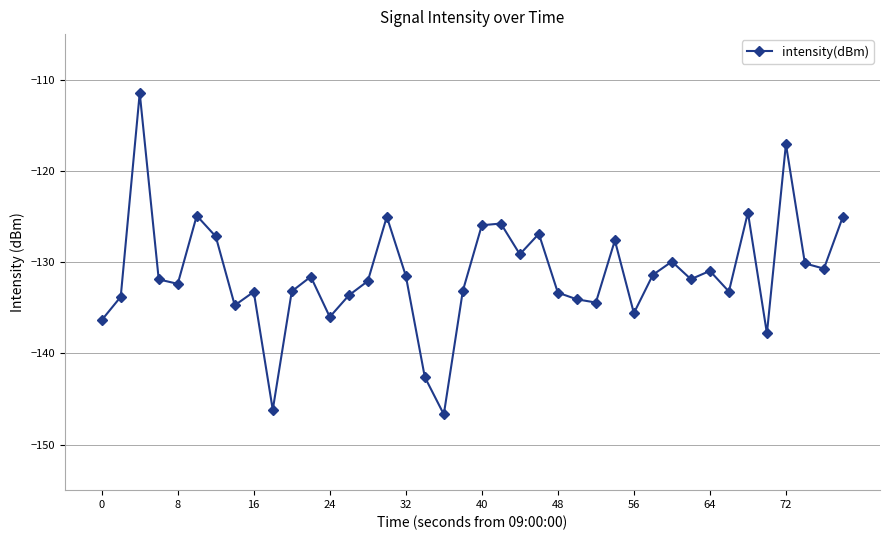

What is the sum of all values?

-5253.1